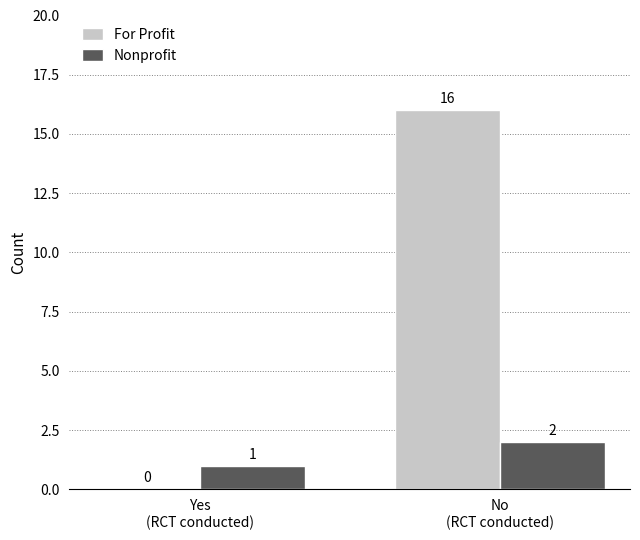

Which series has the largest total across all categories?

For Profit